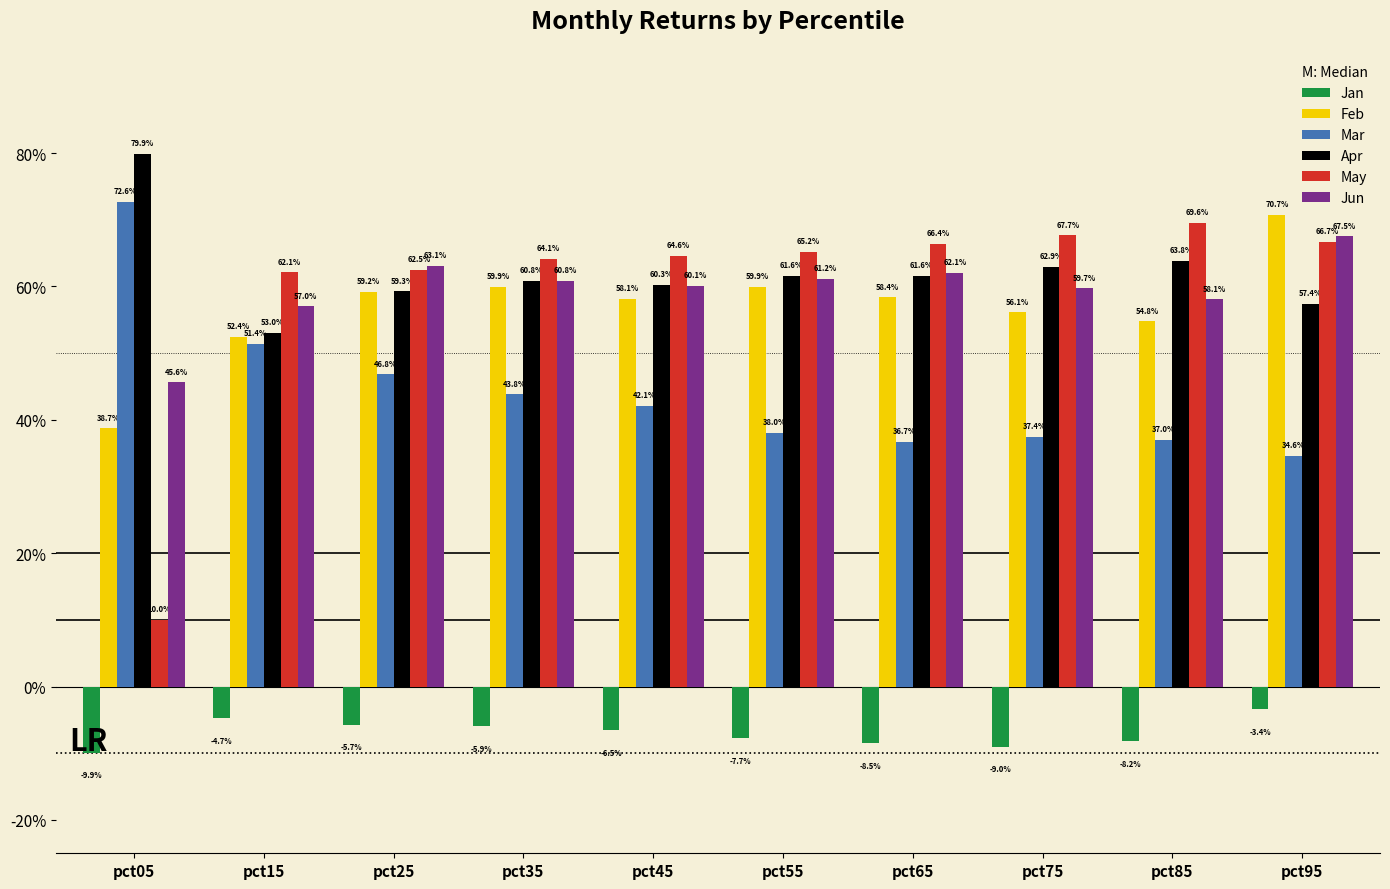

Are the bars grouped side by side (vs. stacked)?

Yes